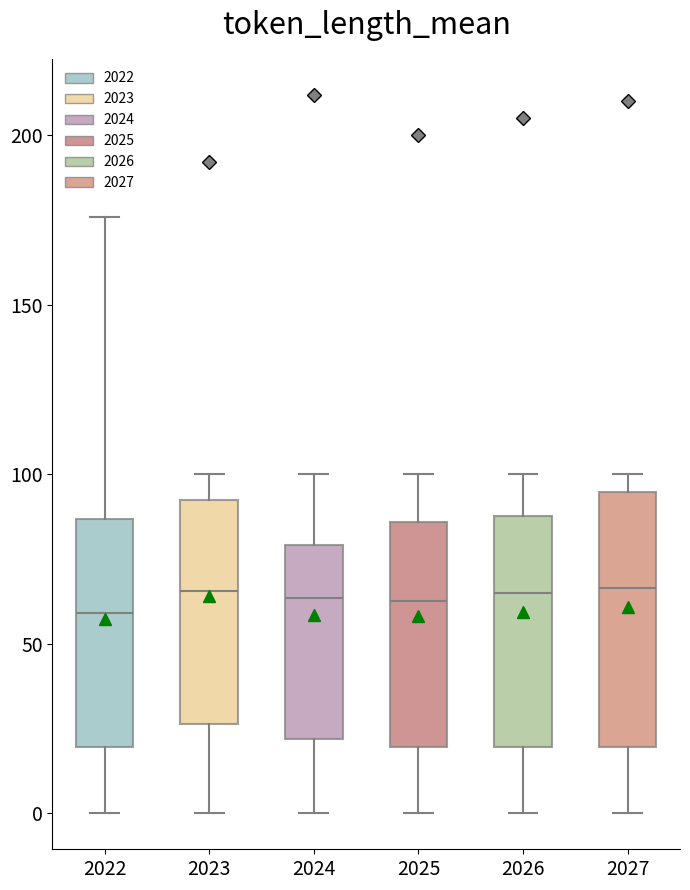

Reading left to right, read every box against the y-axis: the position of its median line, the range the box covers, and the ends of its whiskers. The values are not printed on the chart, so give them approximately, as read against the axis.

2022: median 60, box 20 to 85, whiskers 0 to 175
2023: median 65, box 25 to 90, whiskers 0 to 100
2024: median 65, box 20 to 80, whiskers 0 to 100
2025: median 65, box 20 to 85, whiskers 0 to 100
2026: median 65, box 20 to 90, whiskers 0 to 100
2027: median 65, box 20 to 95, whiskers 0 to 100